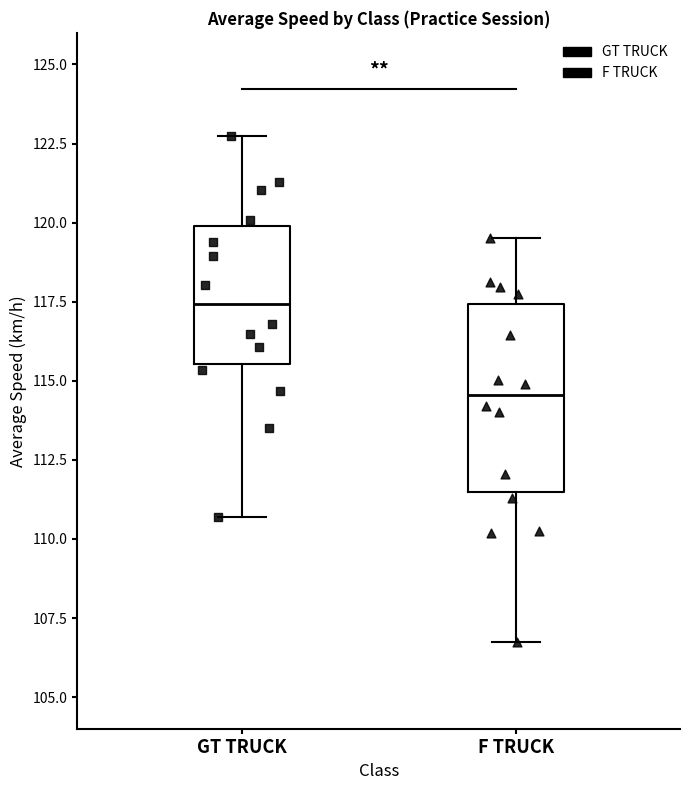

Reading left to right, read every box against the y-axis: the position of its median line, the range the box covers, and the ends of its whiskers. The values are not printed on the chart, so give them approximately, as read against the axis.

GT TRUCK: median 117.5, box 115.5 to 120.0, whiskers 110.5 to 122.5
F TRUCK: median 114.5, box 111.5 to 117.5, whiskers 106.5 to 119.5